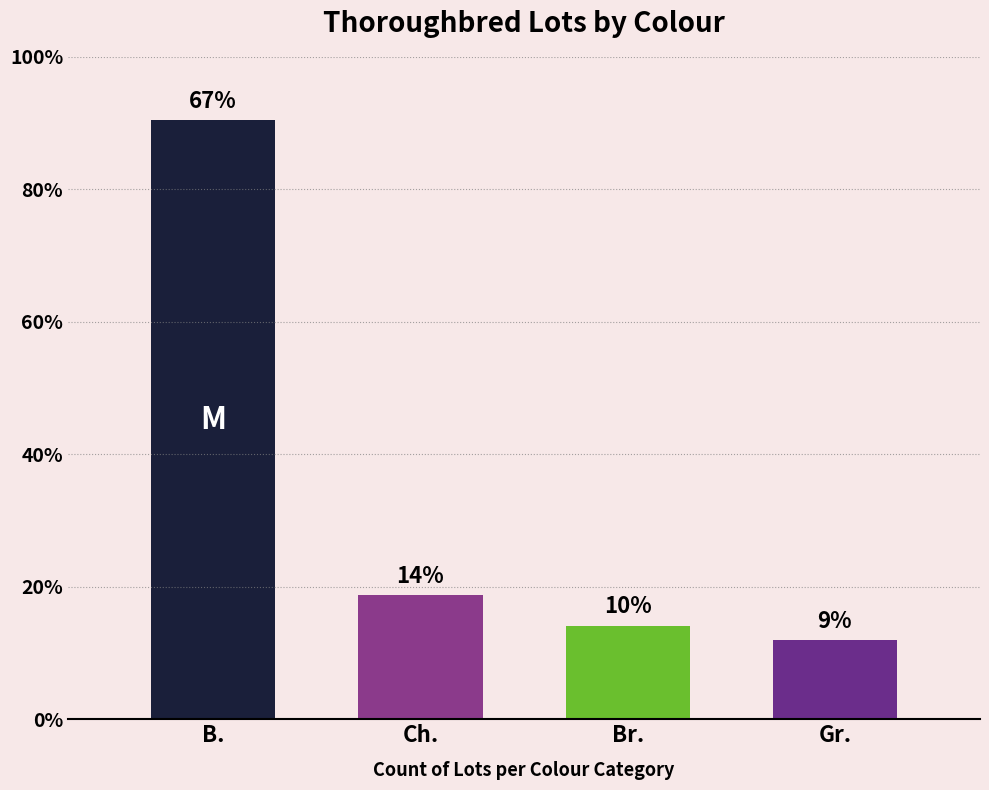

The chart shows a value of 33 at Gr.. True or false?

False